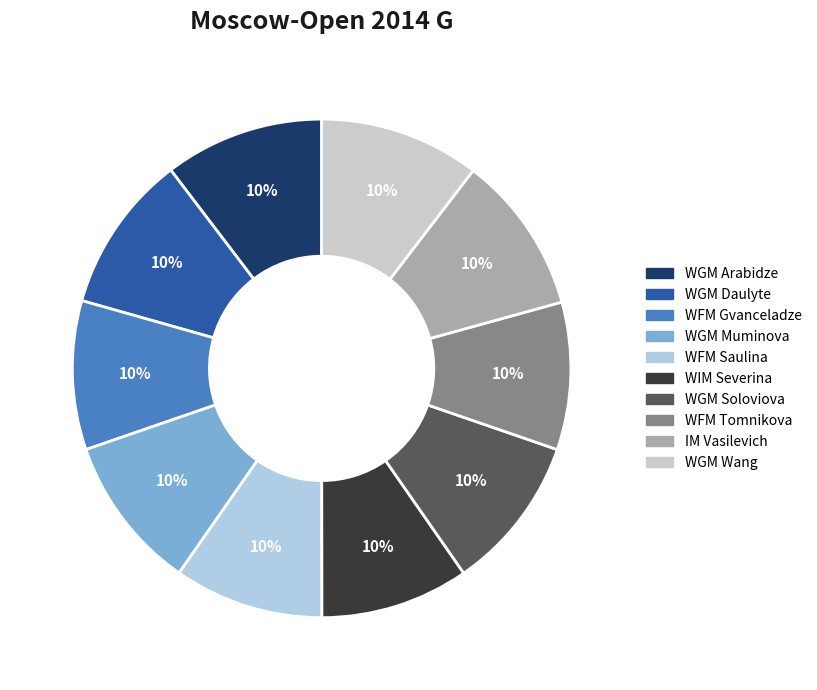

Count the number of slices in the pie.

10